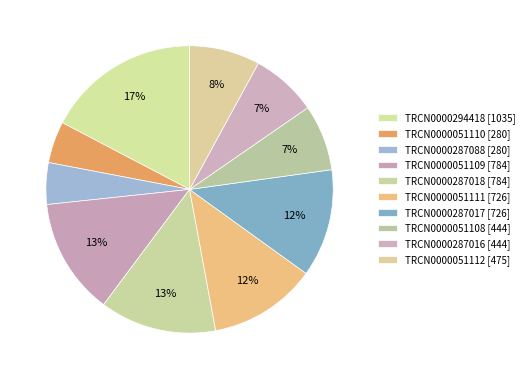

Count the number of slices in the pie.

10